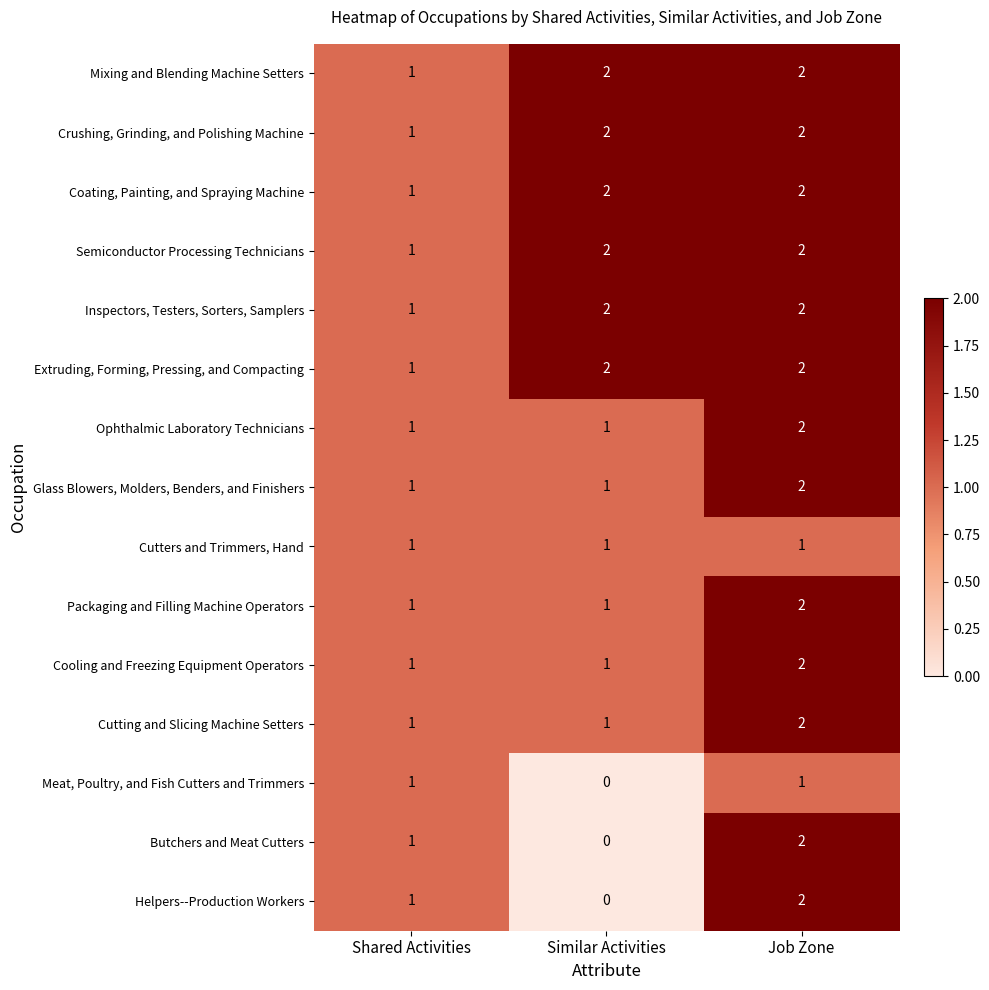

Count the Semiconductor Processing Technicians values in the range 1 to 2.

3